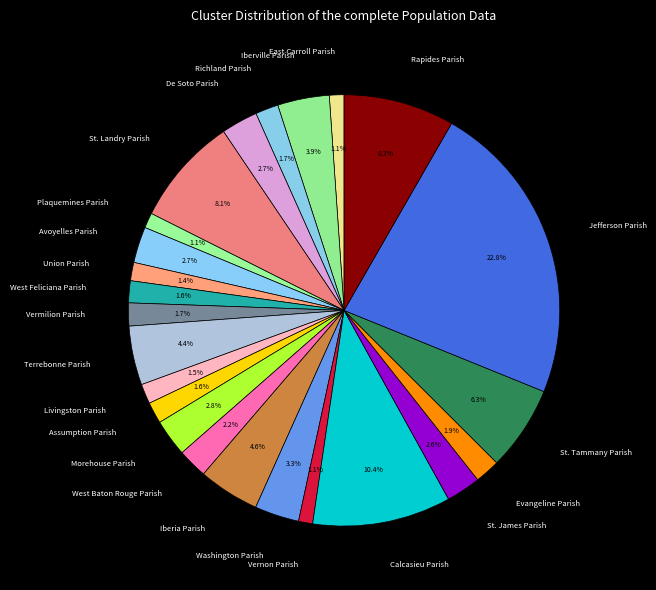

Is there any slice that represents more than half of the pie?

No